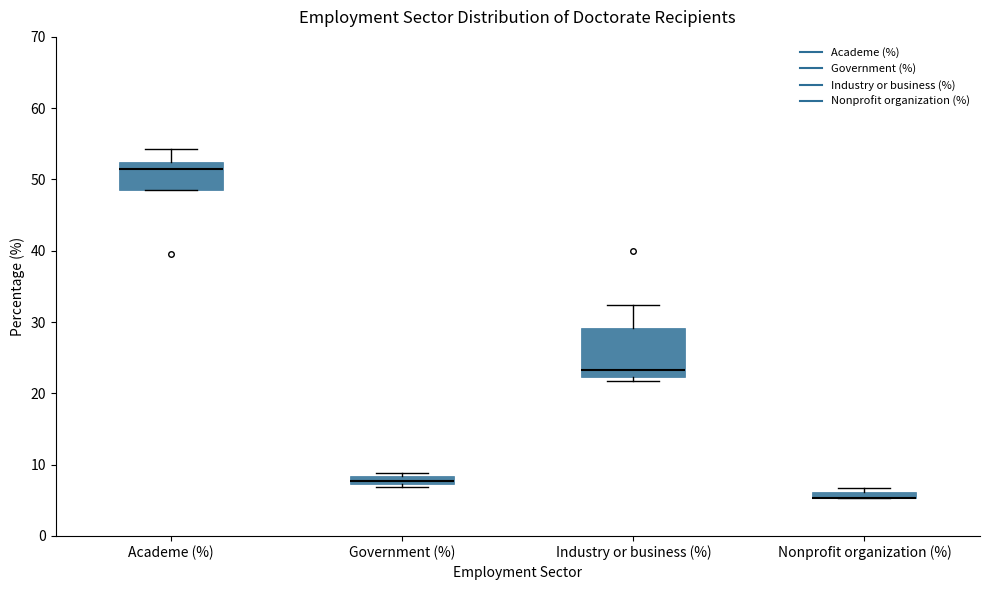

Where is the upper edge of the box for Government (%) on the y-axis? The values are not printed on the chart, so give them approximately, as read against the axis.

8